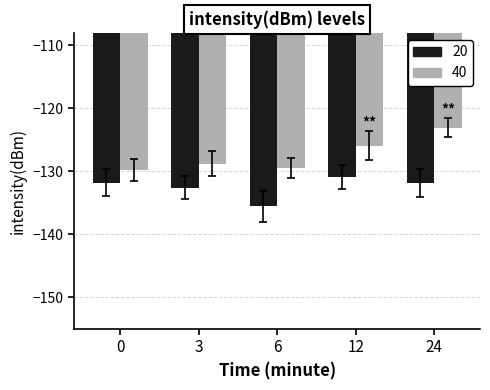

List the series in order of their overall mean, lowest first.

20, 40